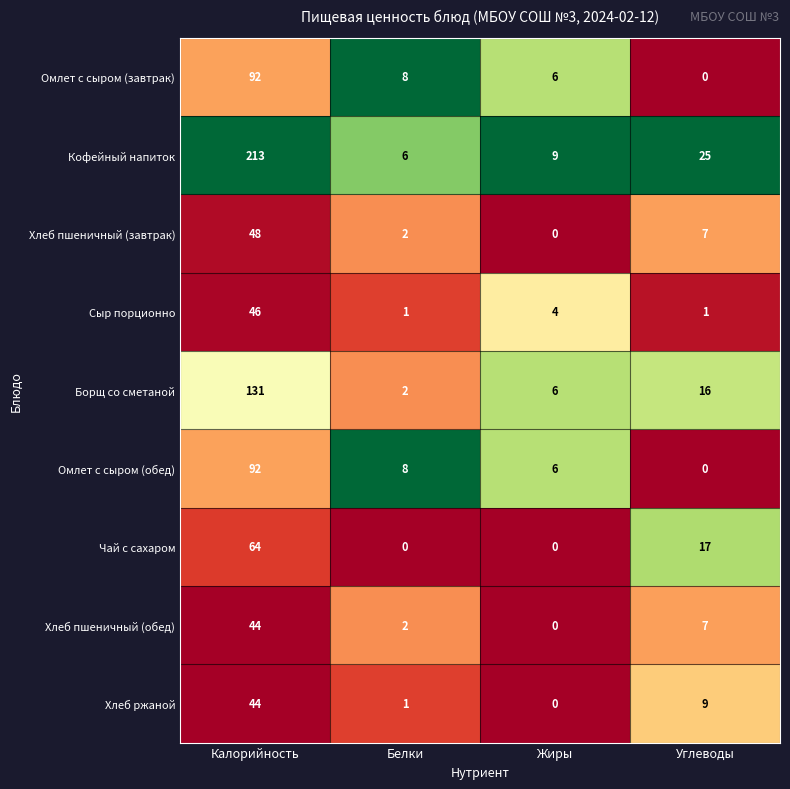

Where does the Хлеб ржаной series first go above 9?

Калорийность